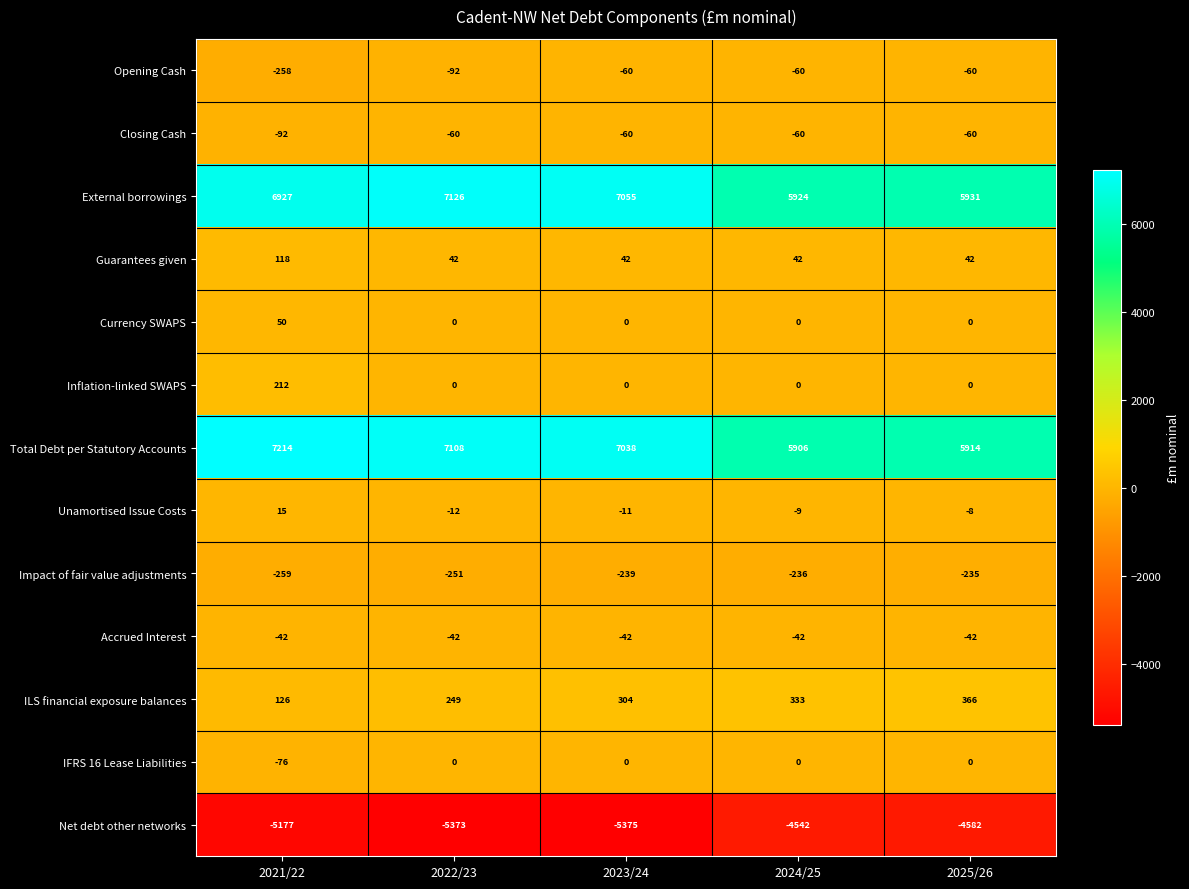

Which series has the largest total across all categories?

Total Debt per Statutory Accounts